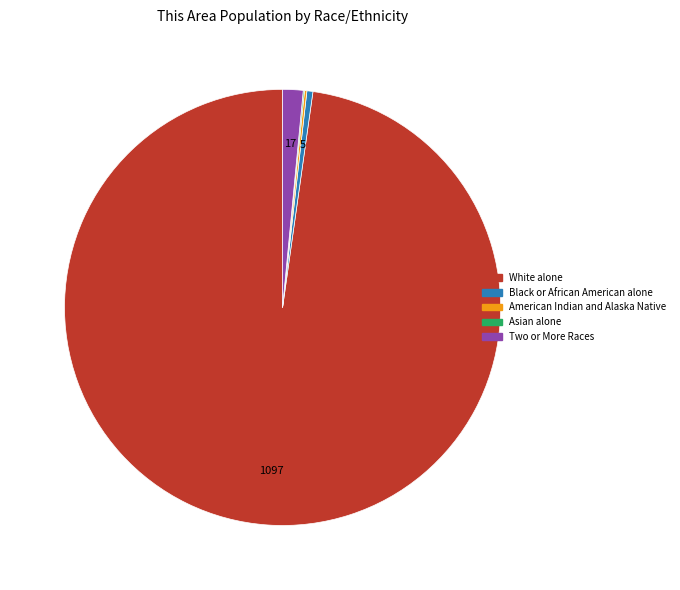

Does any single category account for the majority?

Yes